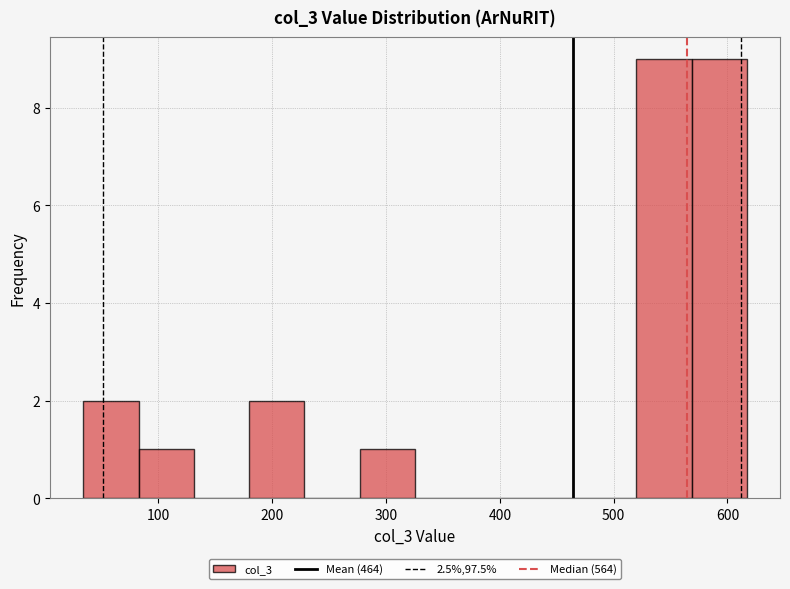

How tall is the bar that spans 30 to 80 on the x-axis? Neither the bar edges nor the heights are printed on the chart, so give them approximately, as read against the axes.

2